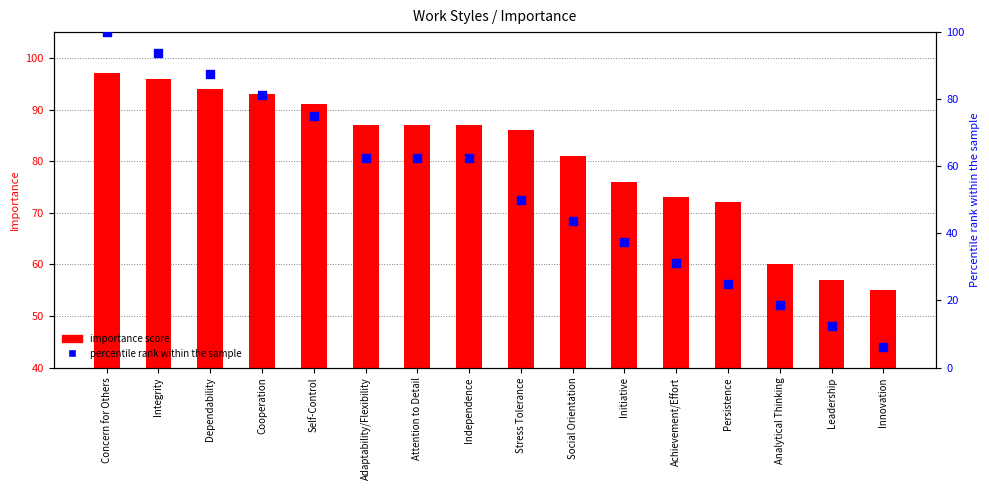

What are all the series names shown in the legend?

importance score, percentile rank within the sample